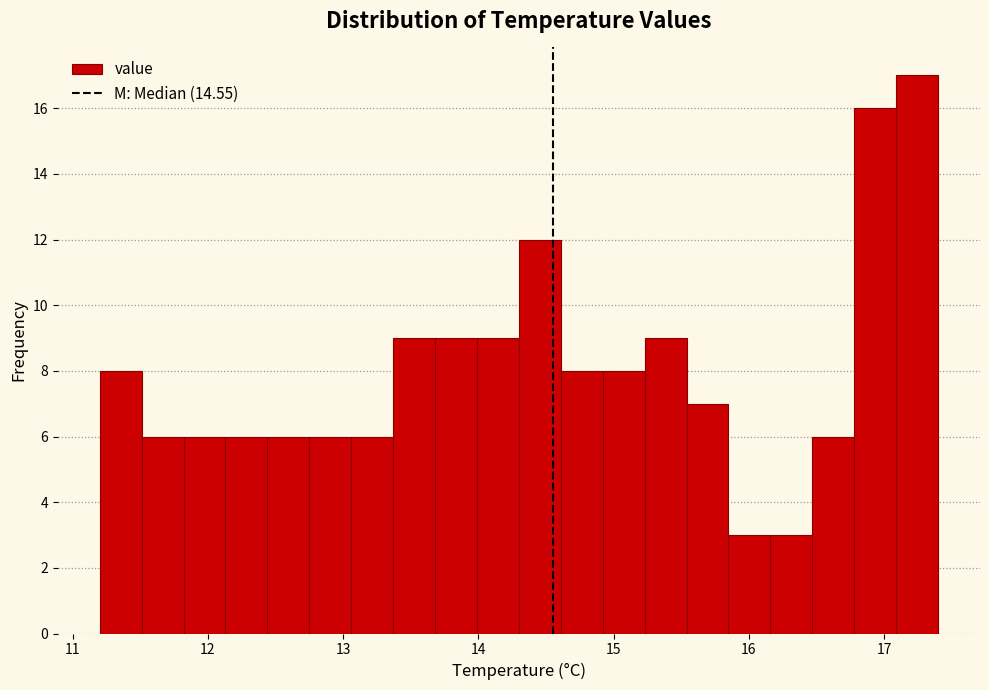

Read against the x-axis, roughly where is the centre of the tallest bar?

17.2